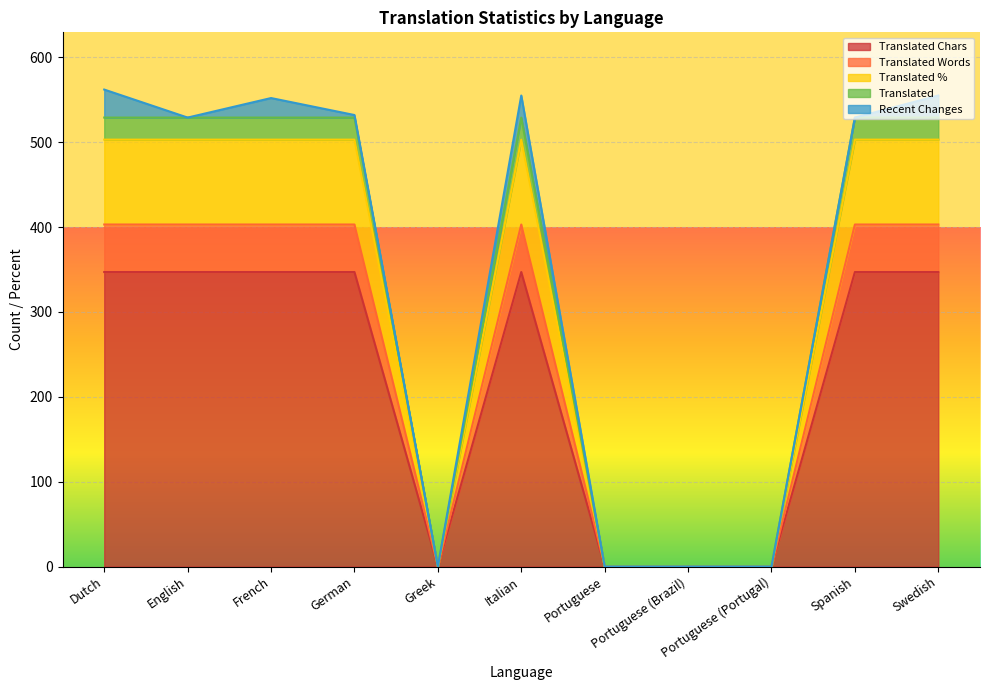

Is the value of translated at Spanish greater than the value of translated_percent at Swedish?

No